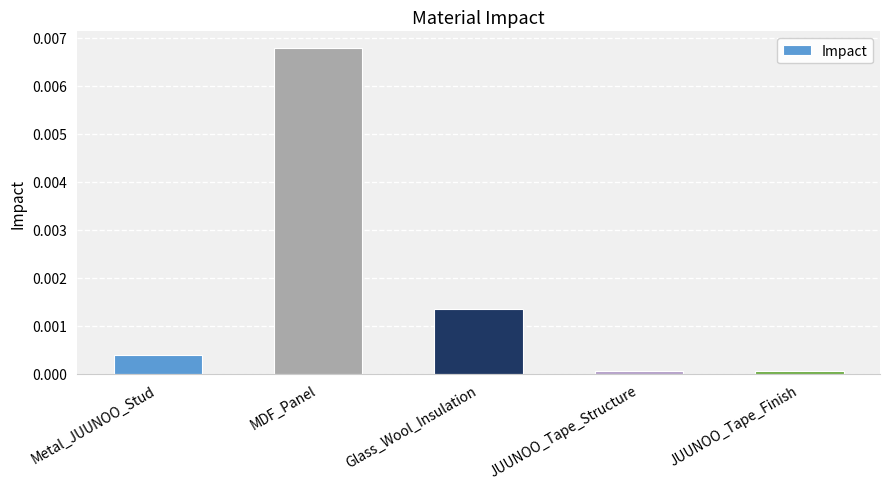

How many series are shown in this chart?

1